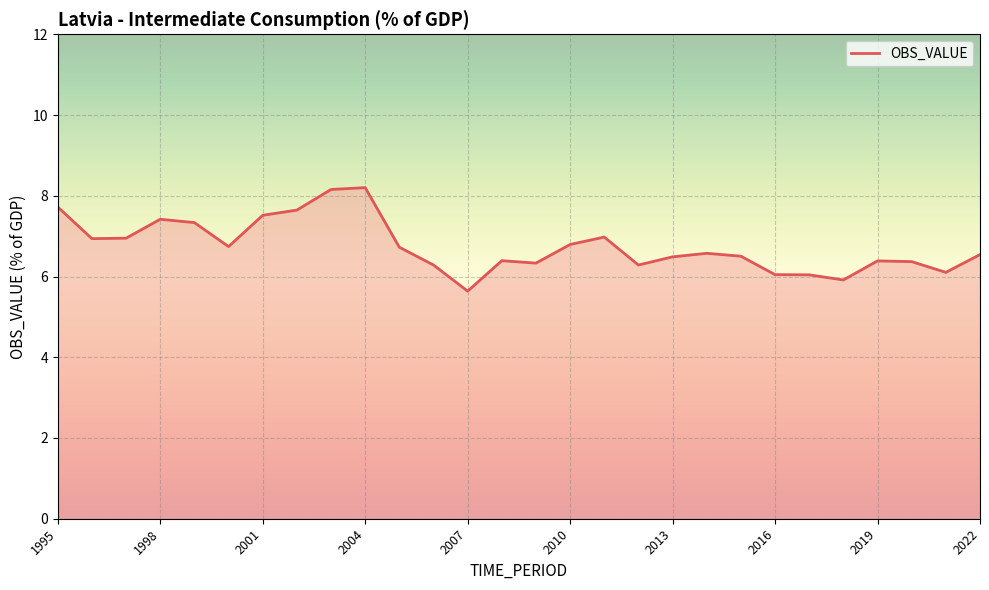

What is the greatest value displayed?

8.2